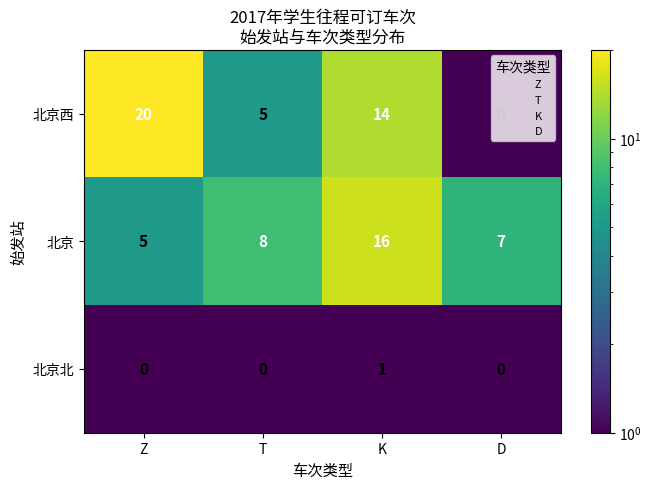

What is the sum of the 北京 values at K and D?

23